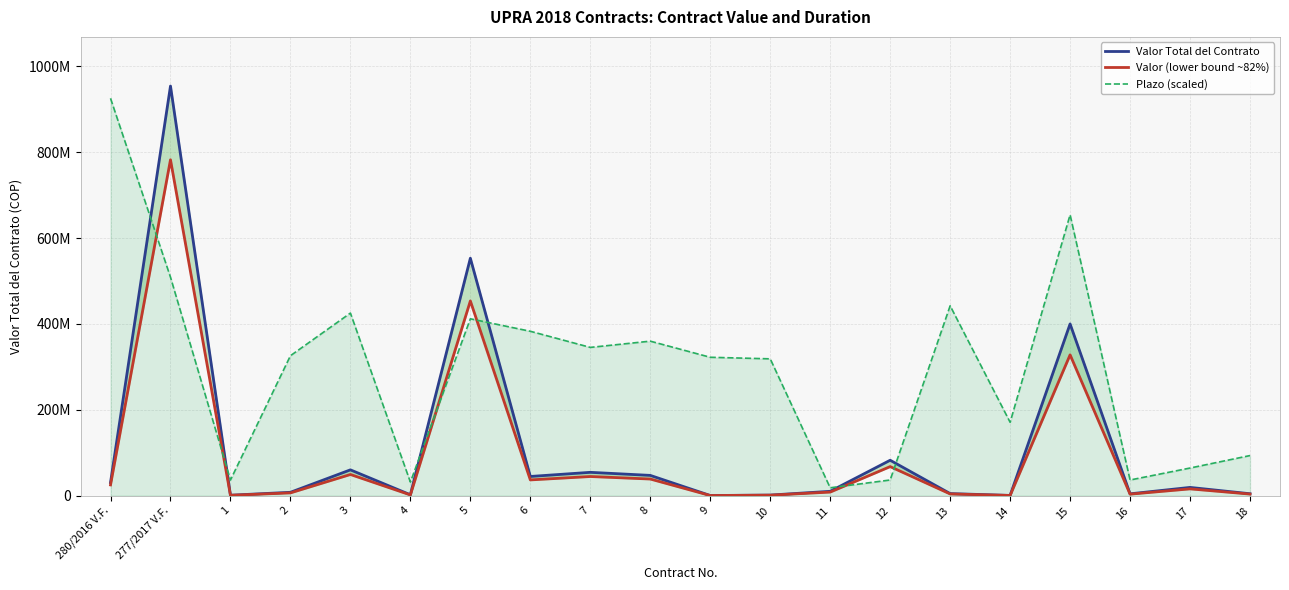

What is the label of the 13th point from the left?

11